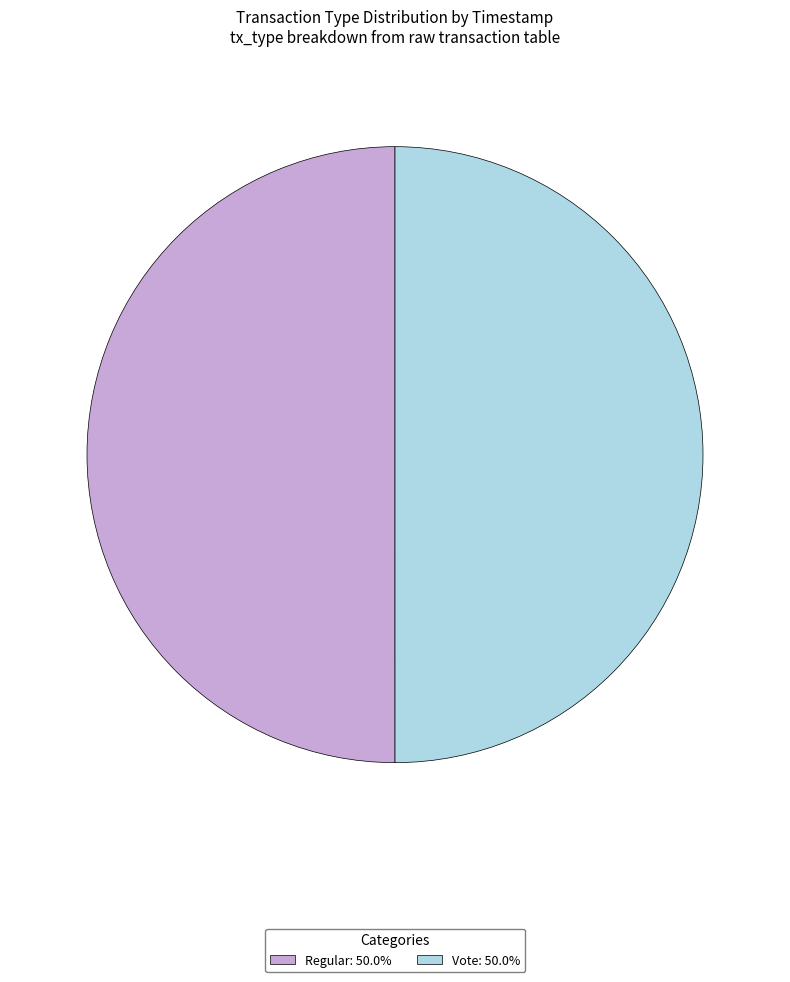

True or false: Regular accounts for 50% of the total.

True